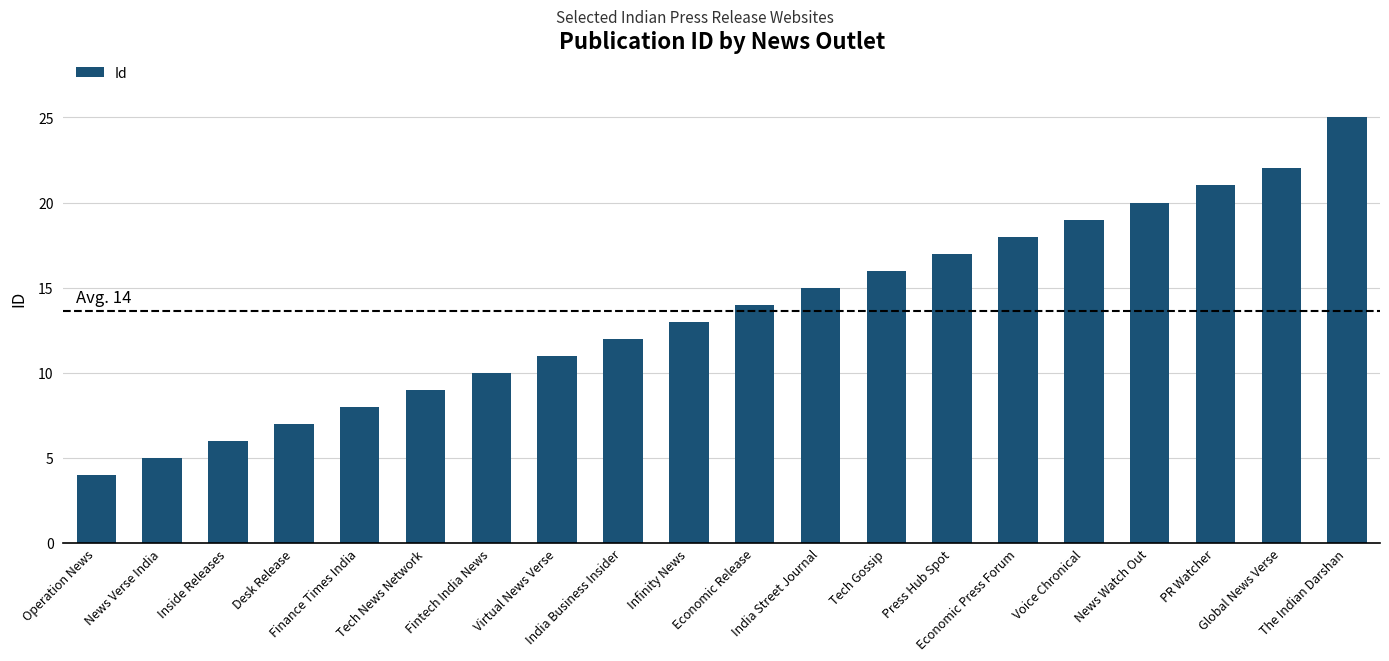

What is the difference between the maximum and minimum values?

21